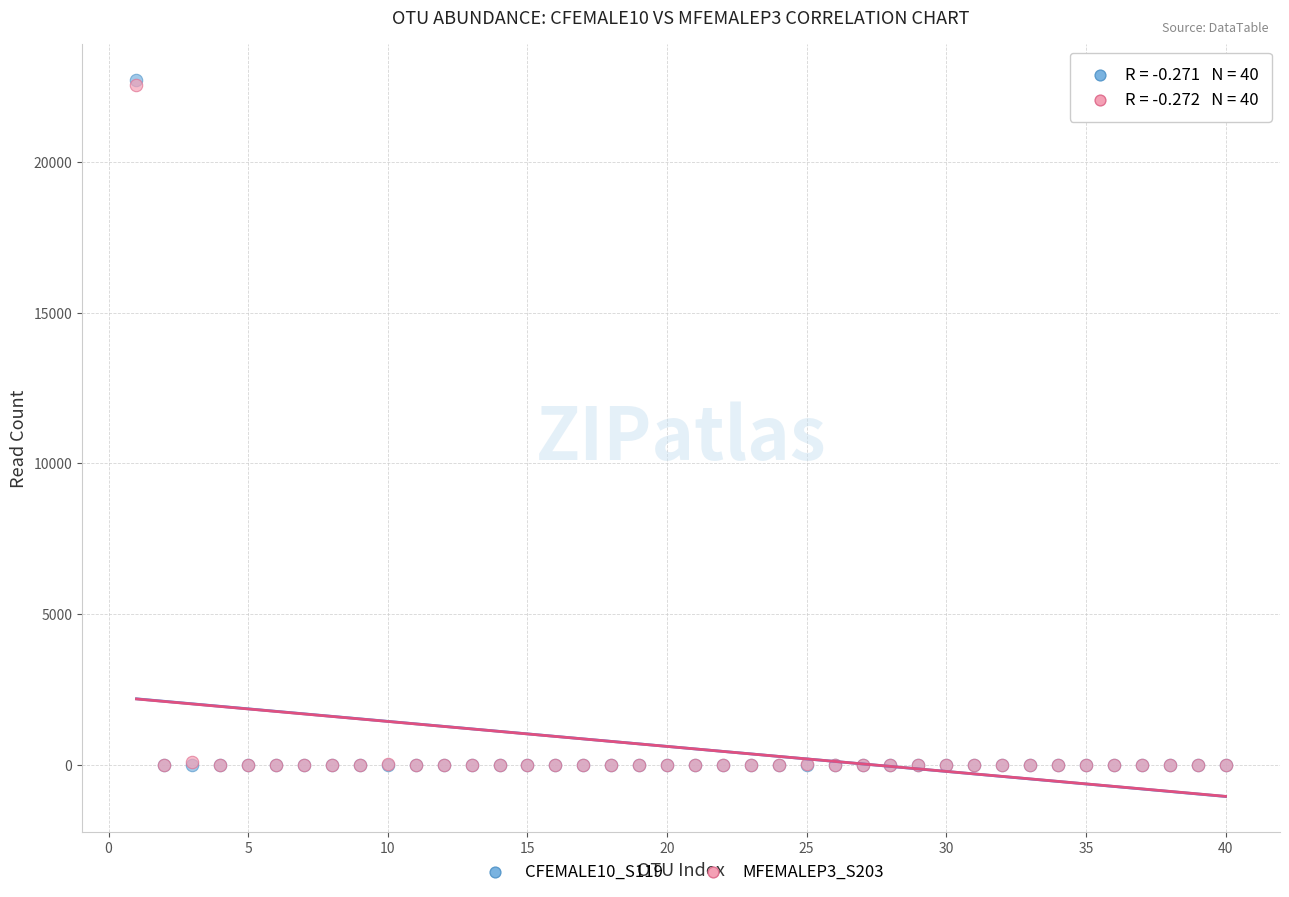

Which series has the widest spread of Y values?

CFEMALE10_S119